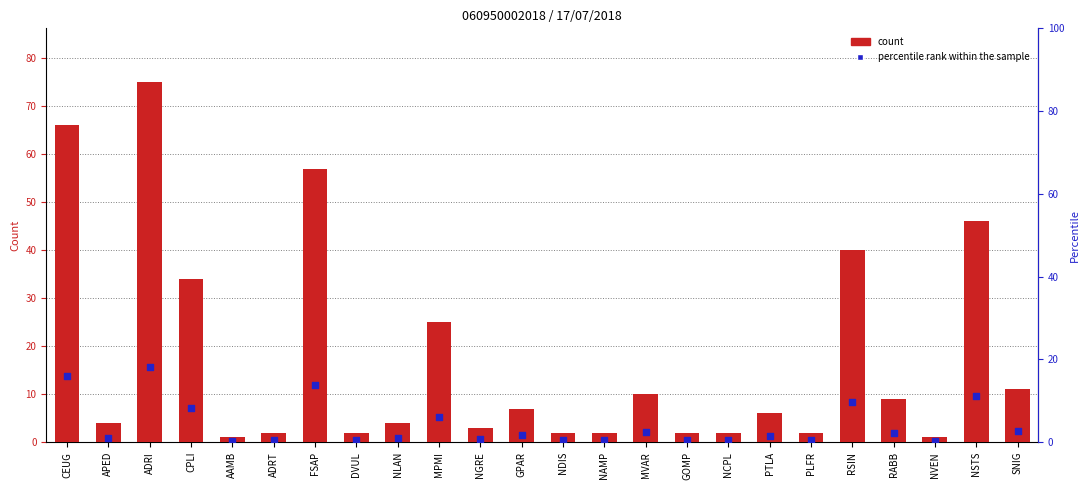

Which series contains the highest Y value?

count